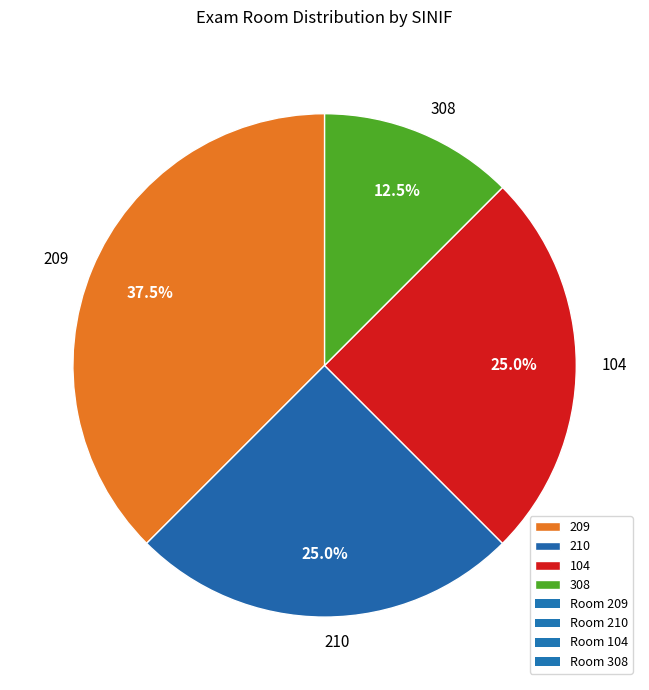

How many segments does this pie chart have?

4